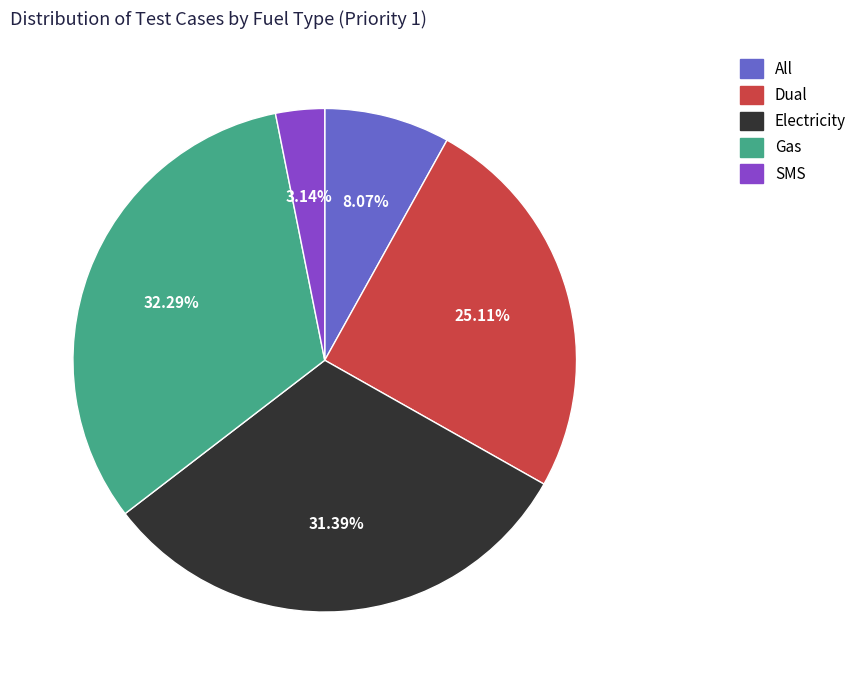

True or false: Gas accounts for 40% of the total.

False